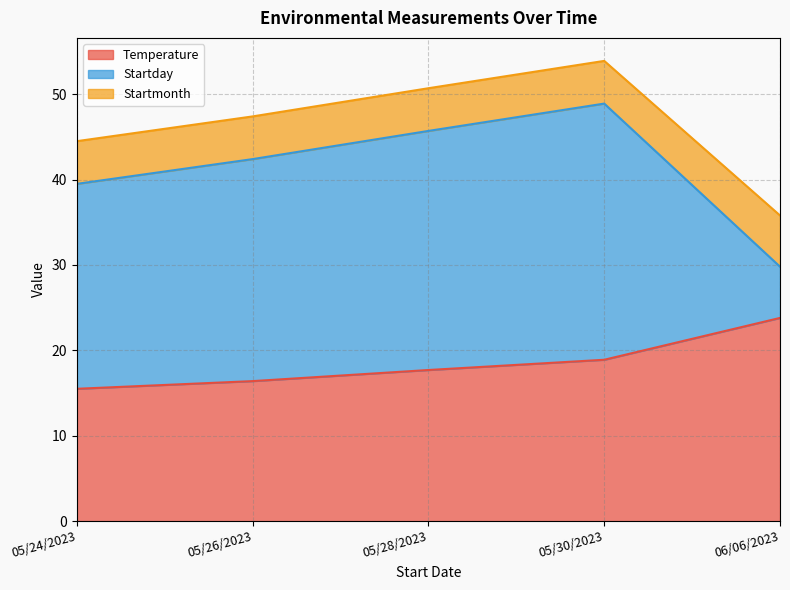

What are all the series names shown in the legend?

Temperature, Startday, Startmonth